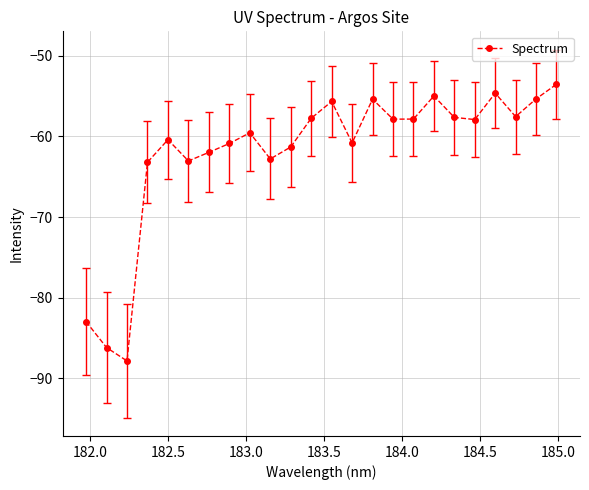

How many interior local valleys (lower than both neighbors) does the data have?

7